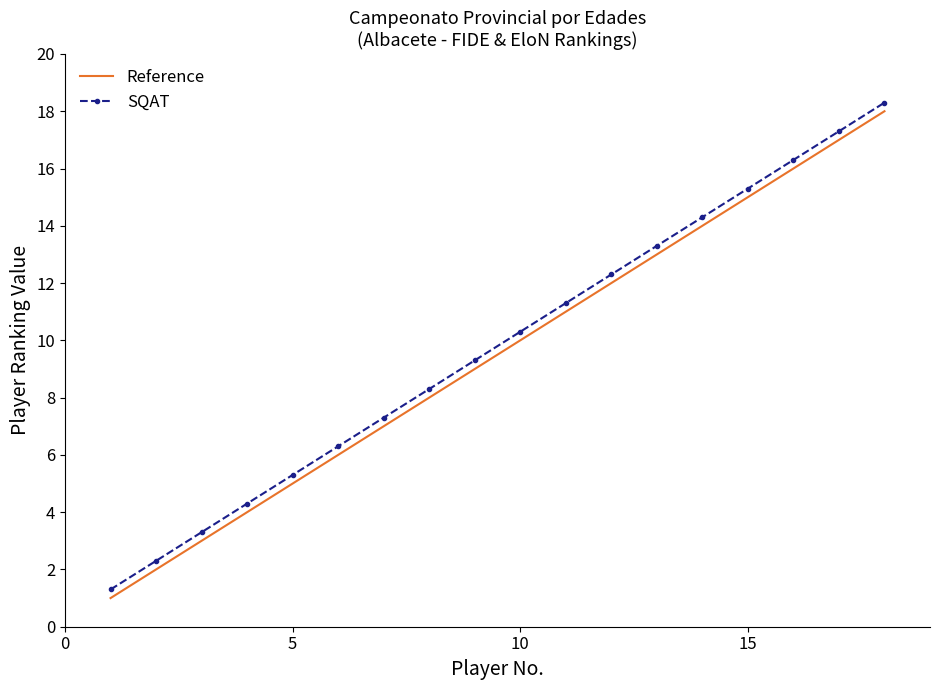

What is the difference between the maximum and minimum values in the Reference series?

17.0